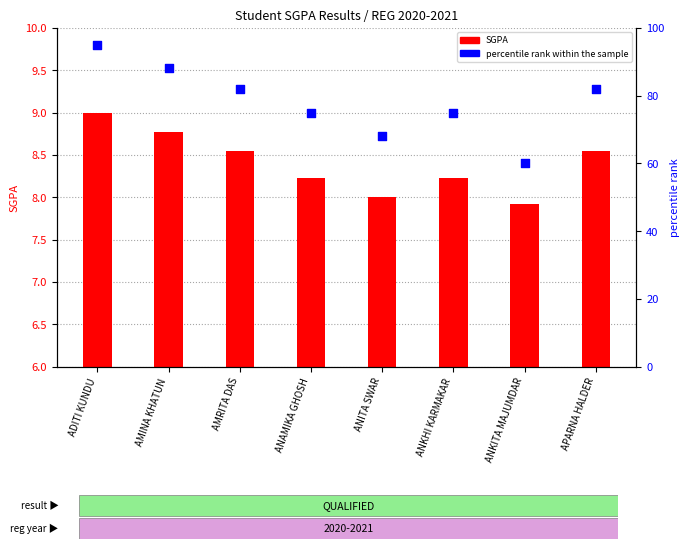

Which series reaches the maximum Y coordinate?

percentile rank within the sample